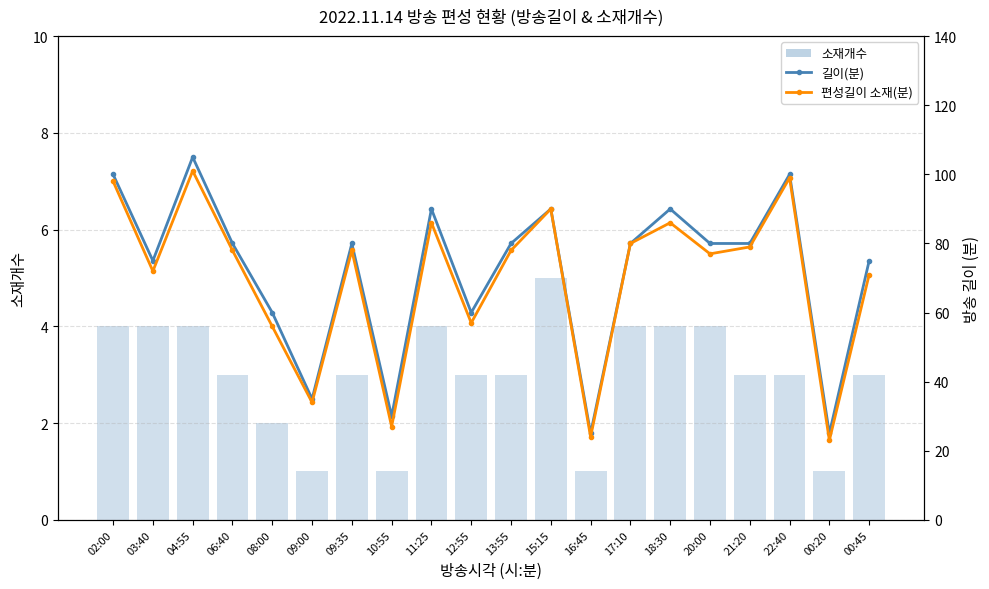

How many values in the 길이(분) series exceed 80?

6